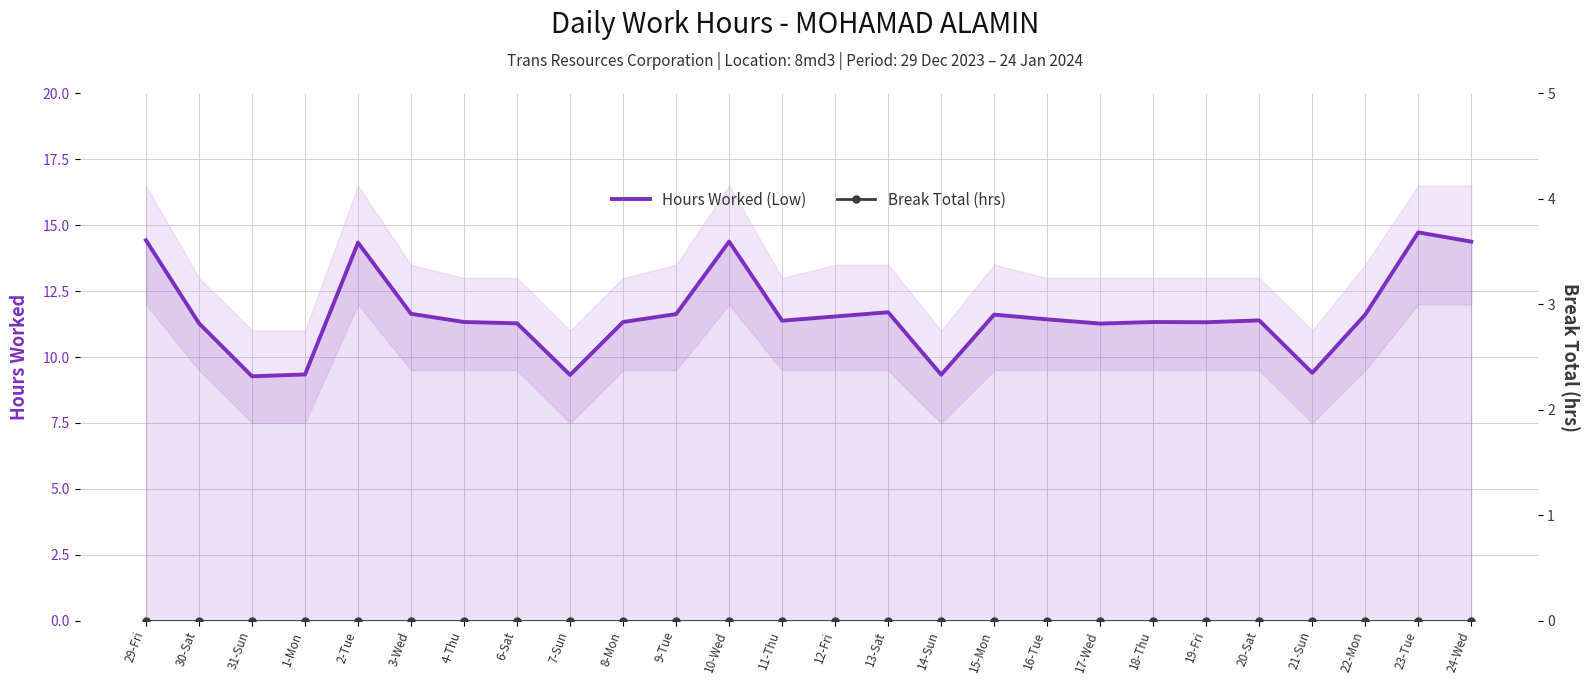

What is the label of the 1st point from the right?

24-Wed